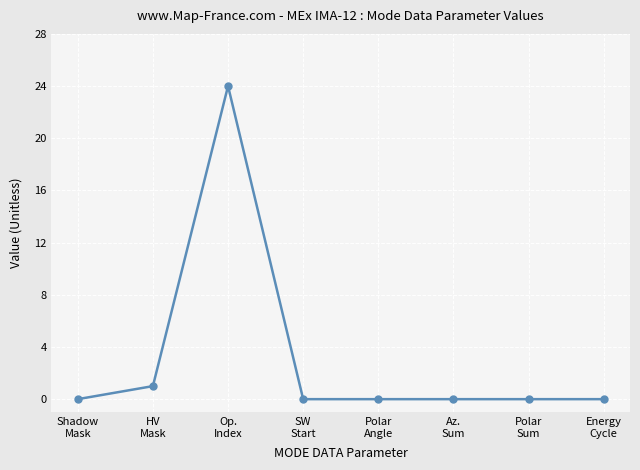

Reading left to right, what are all the values shown in this chart?

Shadow
Mask=0	HV
Mask=1	Op.
Index=24	SW
Start=0	Polar
Angle=0	Az.
Sum=0	Polar
Sum=0	Energy
Cycle=0